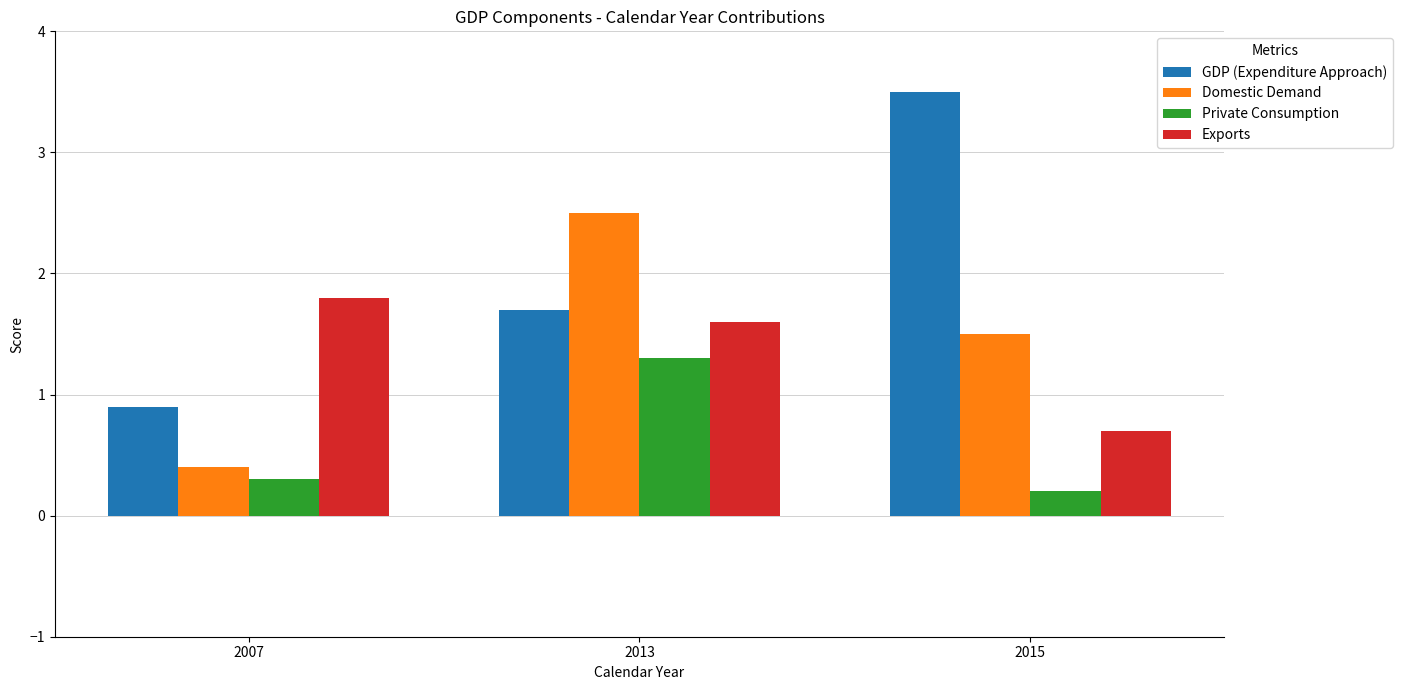

At 2007, list the series in order from largest to smallest.

Exports, GDP (Expenditure Approach), Domestic Demand, Private Consumption